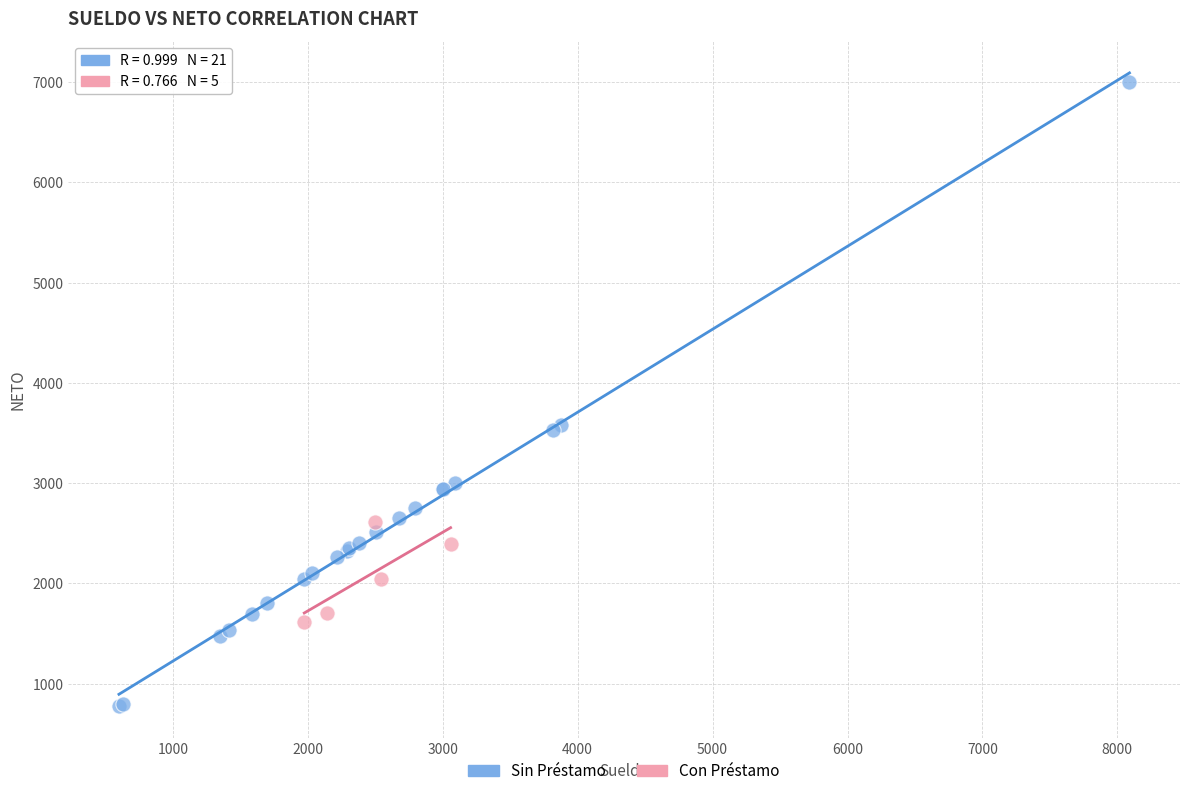

Which series has the widest spread of Y values?

Sin Préstamo